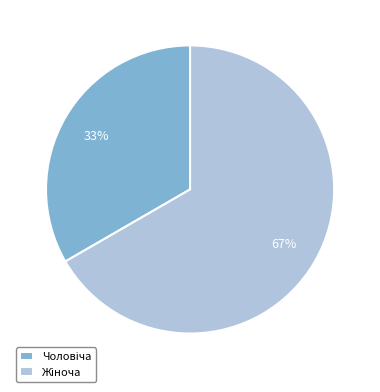

How many segments does this pie chart have?

2